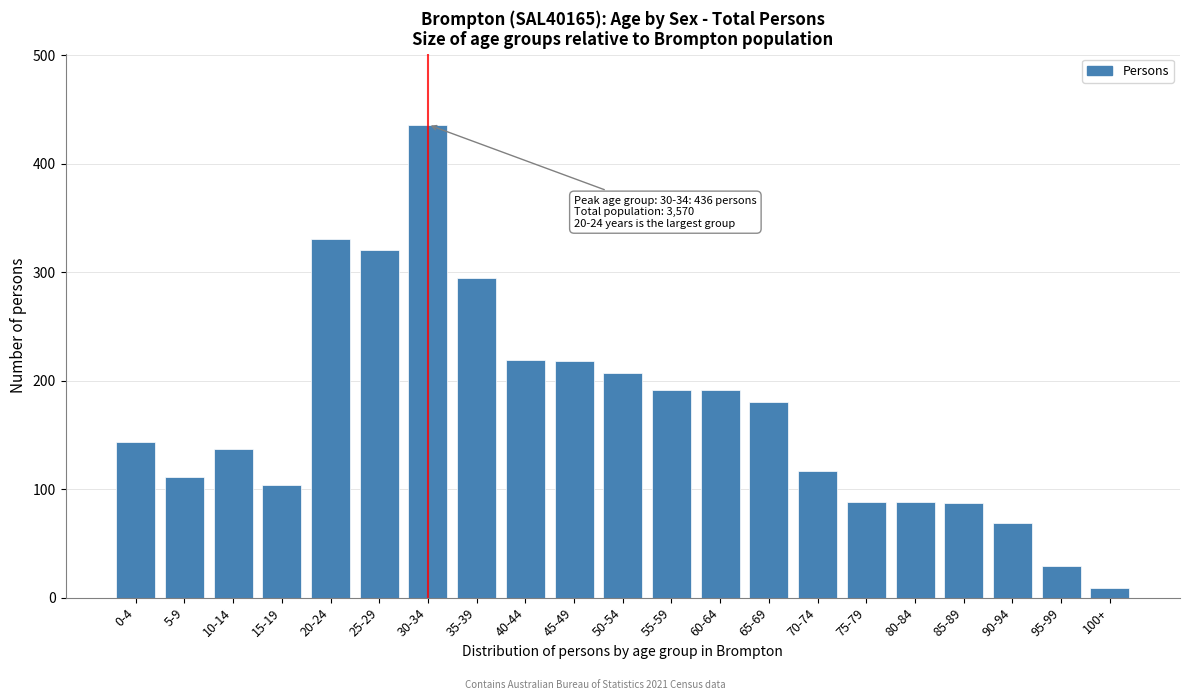

What is the difference between the maximum and minimum values?

427